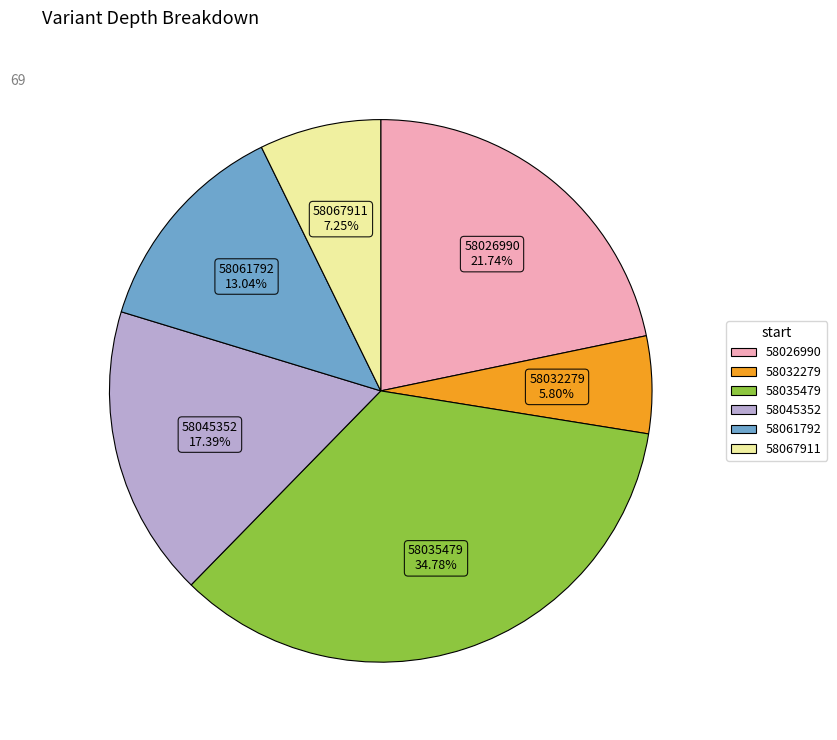

To the nearest percent, what is the difference between the largest and smallest slice percentages?

29%